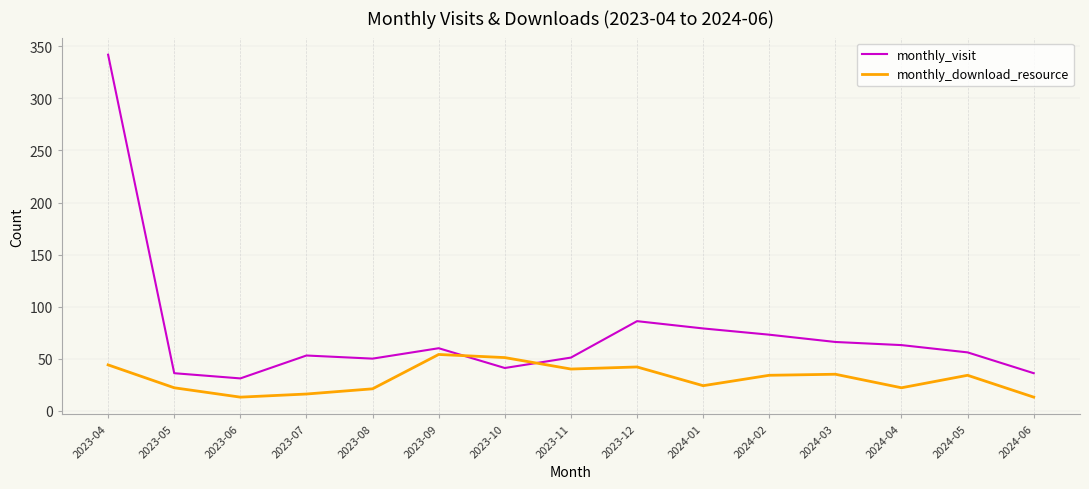

What is the smallest value displayed?

13